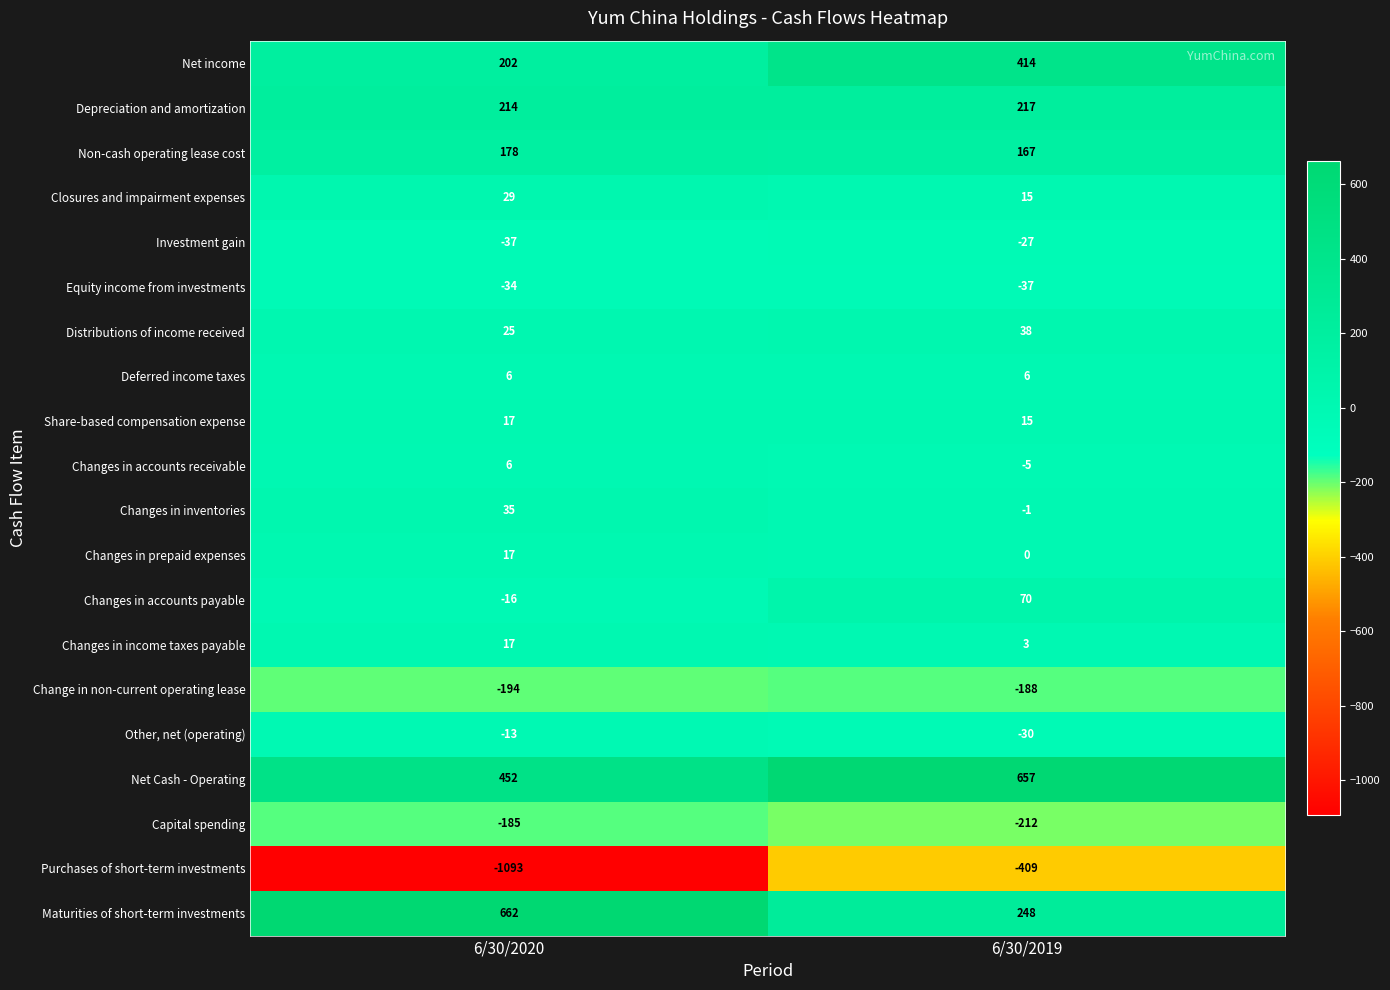

The Other, net (operating) series shows -49 at 6/30/2019. True or false?

False